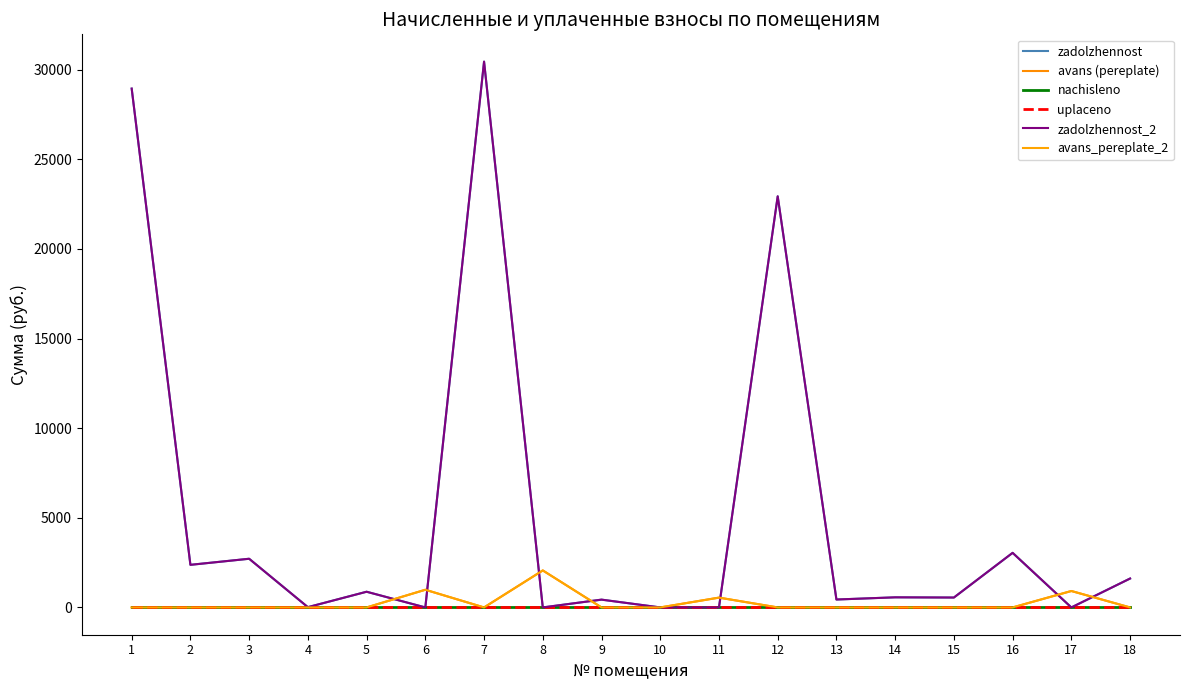

Reading right to left, transcribe all the data shown in this chart.

zadolzhennost: 18=1611.9	17=0.0	16=3045.0	15=551.9	14=563.4	13=441.4	12=22930.0	11=0.0	10=0.0	9=434.8	8=0.0	7=30443.2	6=0.0	5=875.3	4=15.5	3=2715.0	2=2376.1	1=28939.0
avans_pereplate: 18=0.0	17=916.5	16=0.0	15=0.0	14=0.0	13=0.0	12=0.0	11=547.5	10=0.0	9=0.0	8=2063.7	7=0.0	6=985.5	5=0.0	4=0.0	3=0.0	2=0.0	1=0.0
nachisleno: 18=0.0	17=0.0	16=0.0	15=0.0	14=0.0	13=0.0	12=0.0	11=0.0	10=0.0	9=0.0	8=0.0	7=0.0	6=0.0	5=0.0	4=0.0	3=0.0	2=0.0	1=0.0
uplaceno: 18=0.0	17=0.0	16=0.0	15=0.0	14=0.0	13=0.0	12=0.0	11=0.0	10=0.0	9=0.0	8=0.0	7=0.0	6=0.0	5=0.0	4=0.0	3=0.0	2=0.0	1=0.0
zadolzhennost_2: 18=1611.9	17=0.0	16=3045.0	15=551.9	14=563.4	13=441.4	12=22930.0	11=0.0	10=0.0	9=434.8	8=0.0	7=30443.2	6=0.0	5=875.3	4=15.5	3=2715.0	2=2376.1	1=28939.0
avans_pereplate_2: 18=0.0	17=916.5	16=0.0	15=0.0	14=0.0	13=0.0	12=0.0	11=547.5	10=0.0	9=0.0	8=2063.7	7=0.0	6=985.5	5=0.0	4=0.0	3=0.0	2=0.0	1=0.0